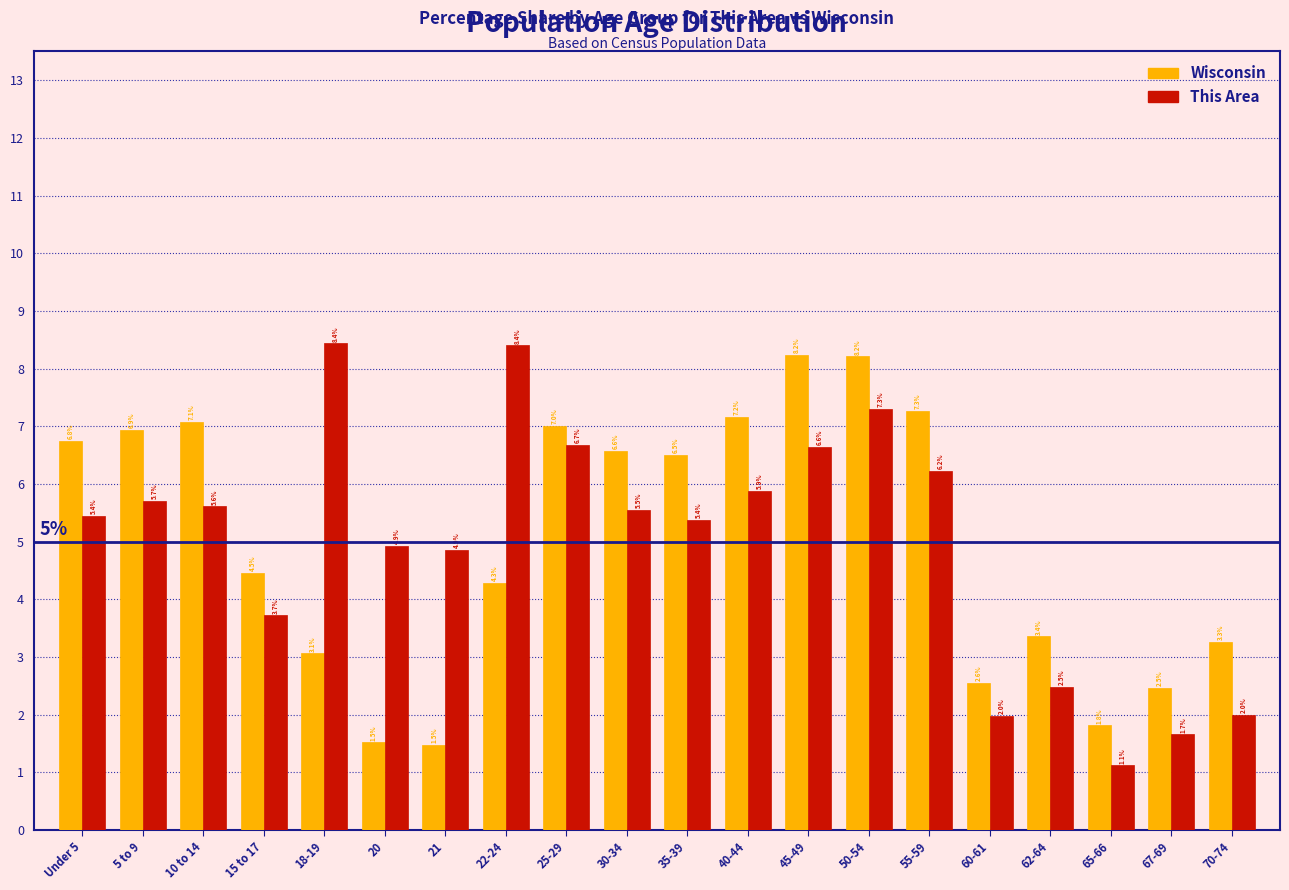

Reading left to right, transcribe all the data shown in this chart.

Wisconsin: Under 5=6.8	5 to 9=6.9	10 to 14=7.1	15 to 17=4.5	18-19=3.1	20=1.5	21=1.5	22-24=4.3	25-29=7.0	30-34=6.6	35-39=6.5	40-44=7.2	45-49=8.2	50-54=8.2	55-59=7.3	60-61=2.6	62-64=3.4	65-66=1.8	67-69=2.5	70-74=3.3
This Area: Under 5=5.4	5 to 9=5.7	10 to 14=5.6	15 to 17=3.7	18-19=8.4	20=4.9	21=4.9	22-24=8.4	25-29=6.7	30-34=5.5	35-39=5.4	40-44=5.9	45-49=6.6	50-54=7.3	55-59=6.2	60-61=2.0	62-64=2.5	65-66=1.1	67-69=1.7	70-74=2.0